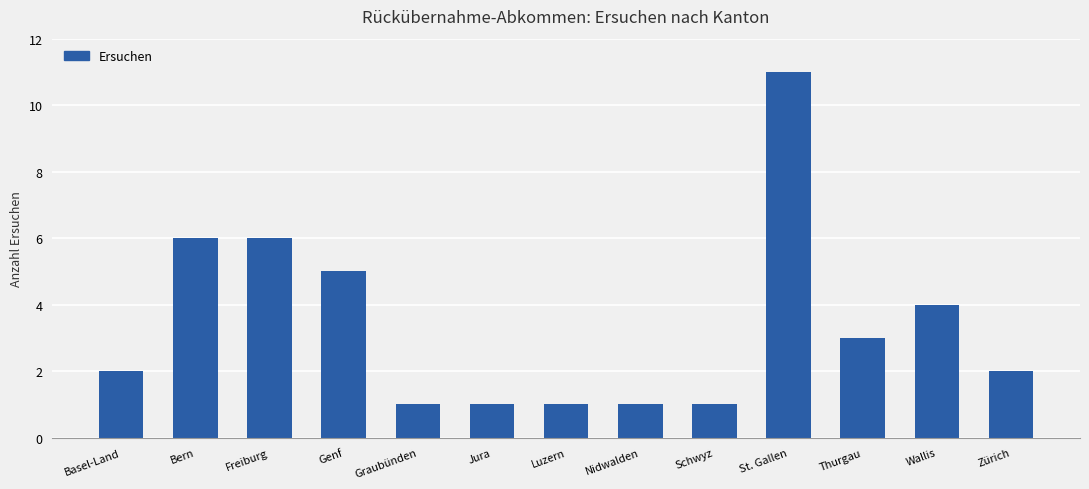

Which category has the highest value across all series?

St. Gallen